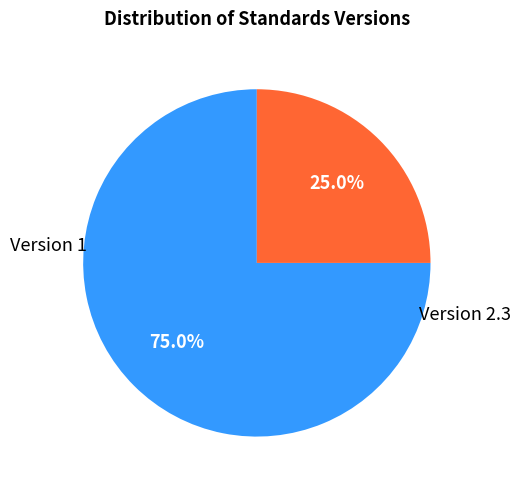

Is there a majority slice in this chart?

Yes